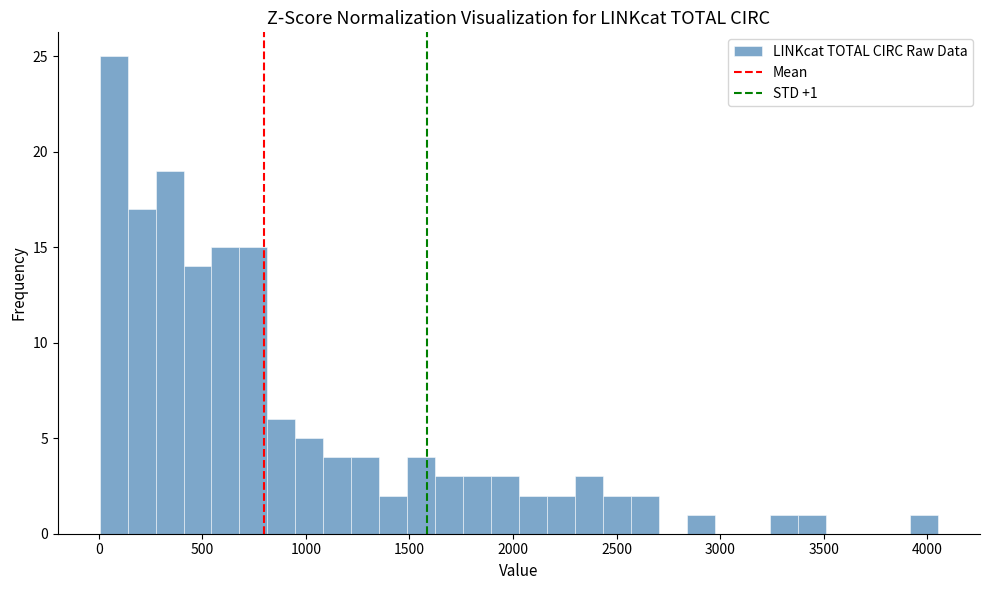

Around what value on the x-axis is the tallest bar? Give the approximate position of its centre, as read against the axis.

50